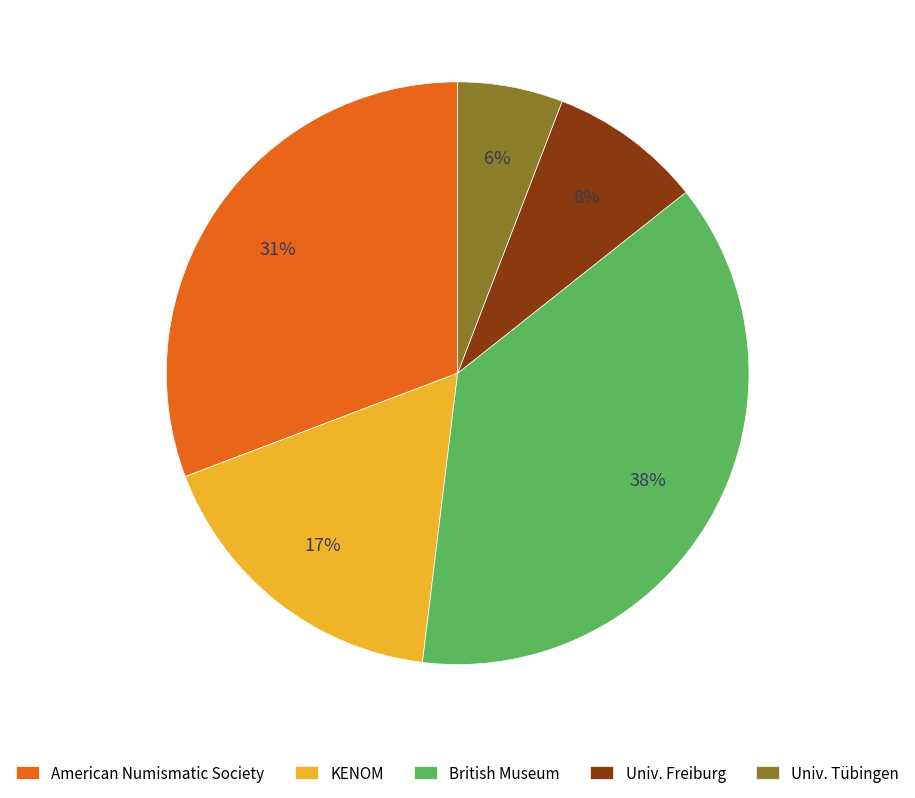

Which slice is the largest?

British Museum